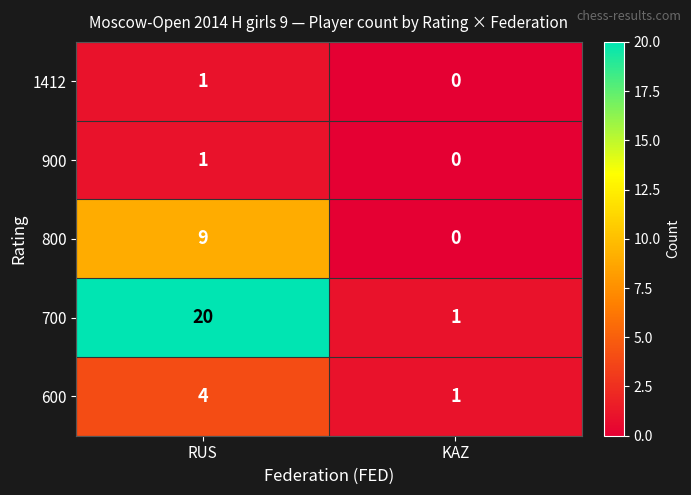

Which label corresponds to the smallest value in the chart?

KAZ